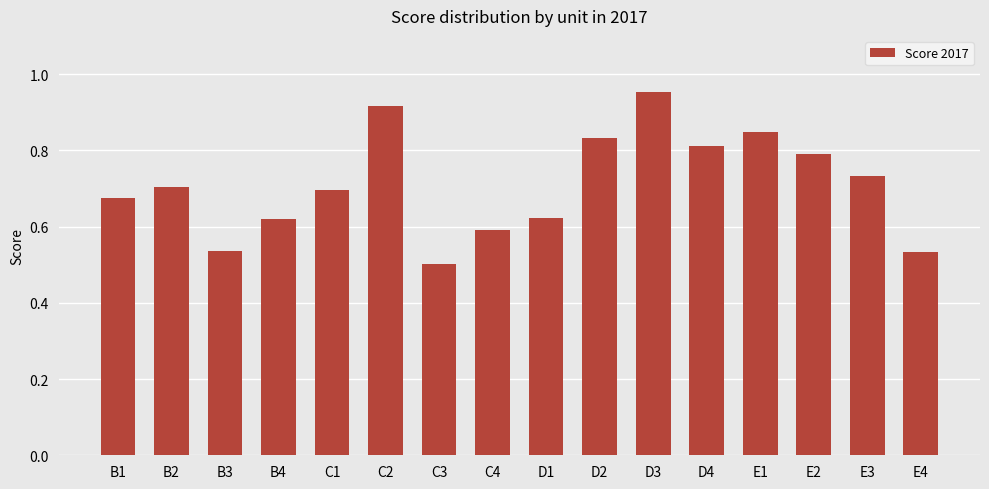

The chart shows a value of 0.8 at D4. True or false?

True